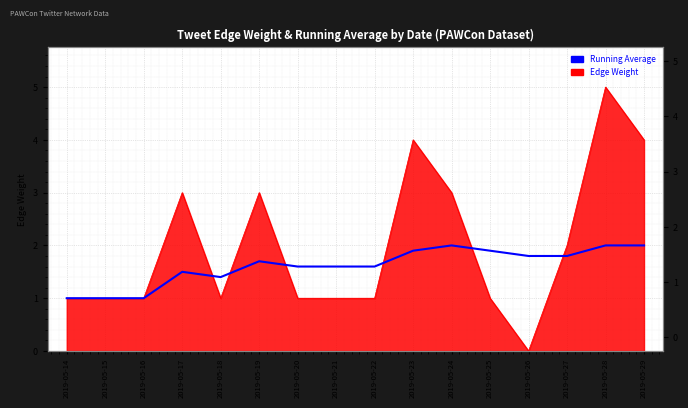

Rank the categories by value from highest to lowest.

2019-05-24, 2019-05-28, 2019-05-29, 2019-05-23, 2019-05-25, 2019-05-26, 2019-05-27, 2019-05-19, 2019-05-20, 2019-05-21, 2019-05-22, 2019-05-17, 2019-05-18, 2019-05-14, 2019-05-15, 2019-05-16